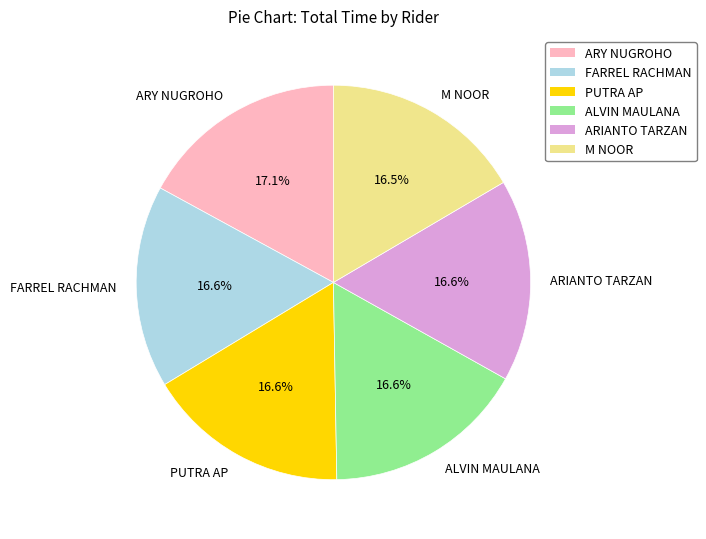

What is the ratio of the value at PUTRA AP to the value at ALVIN MAULANA?

1.0